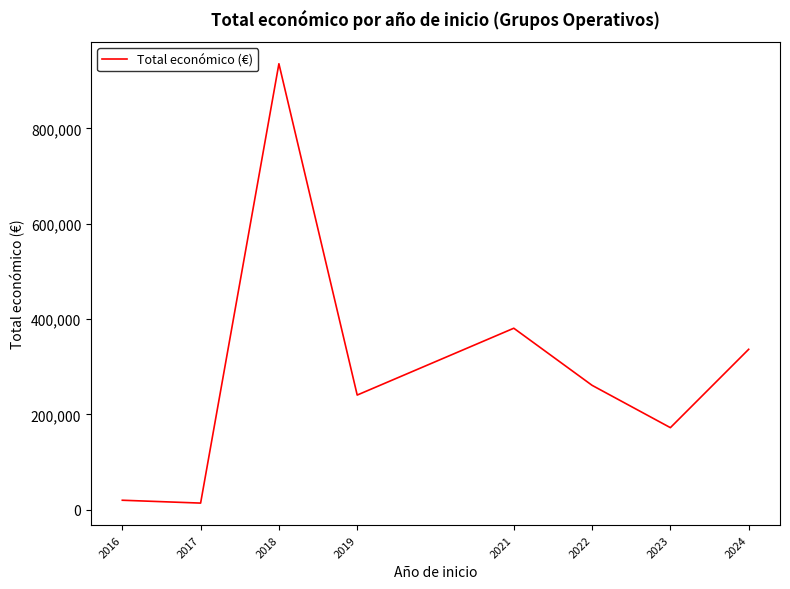

What is the sum of all values?

2360484.5